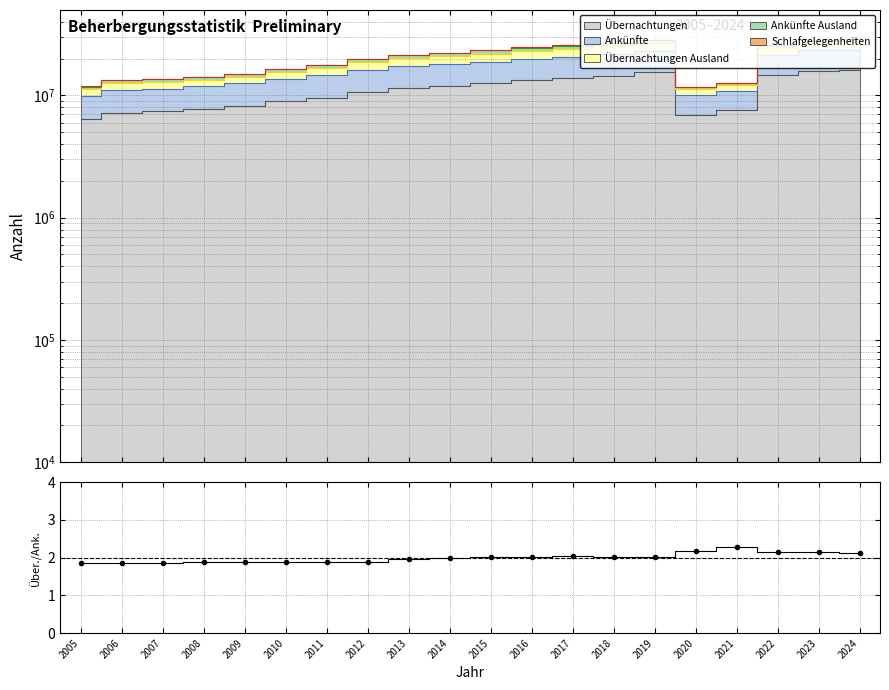

Which label corresponds to the smallest value in the chart?

2007